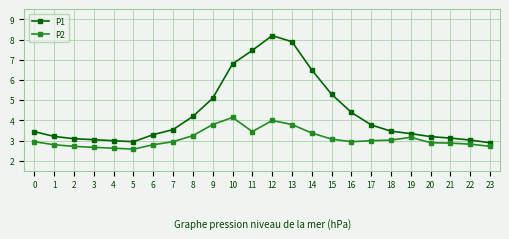

What is the maximum value for P1?

8.2